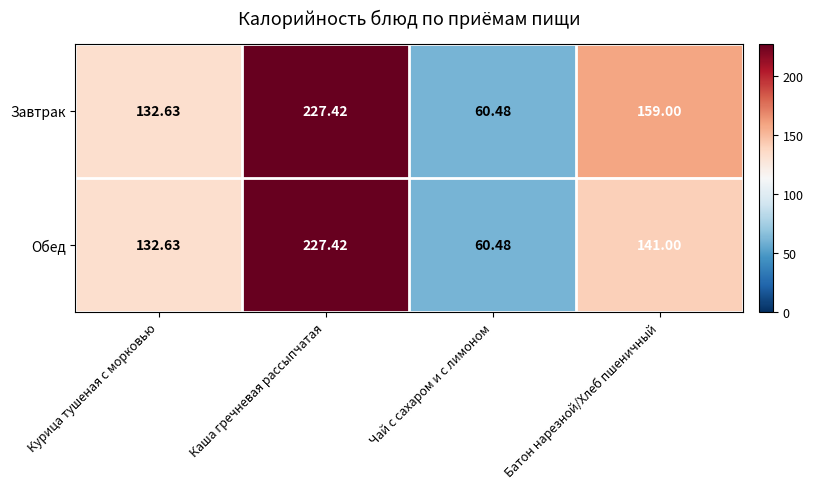

What is the total value across all series at Каша гречневая рассыпчатая?

454.8